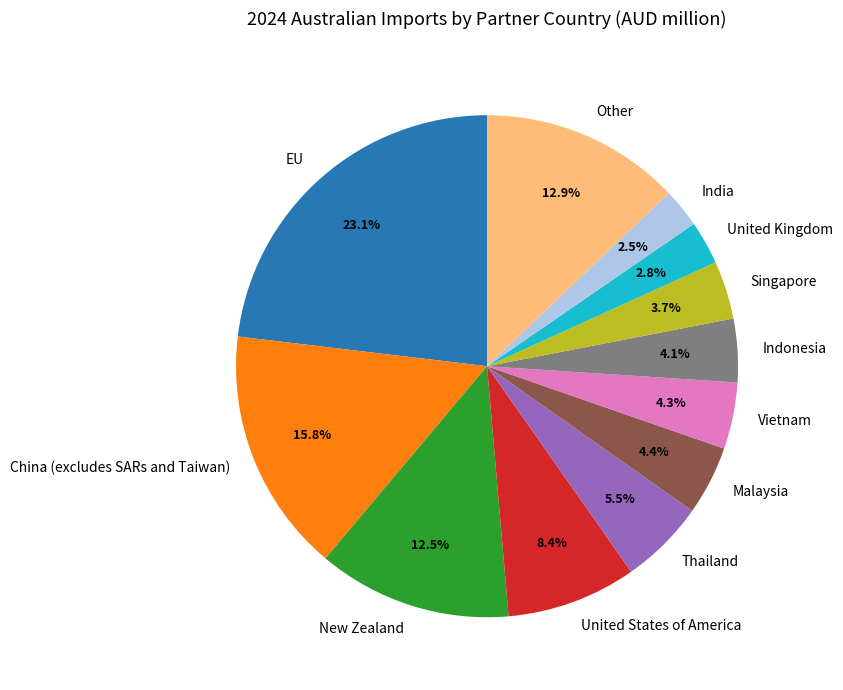

Do Malaysia and Singapore together represent more than half of the pie?

No